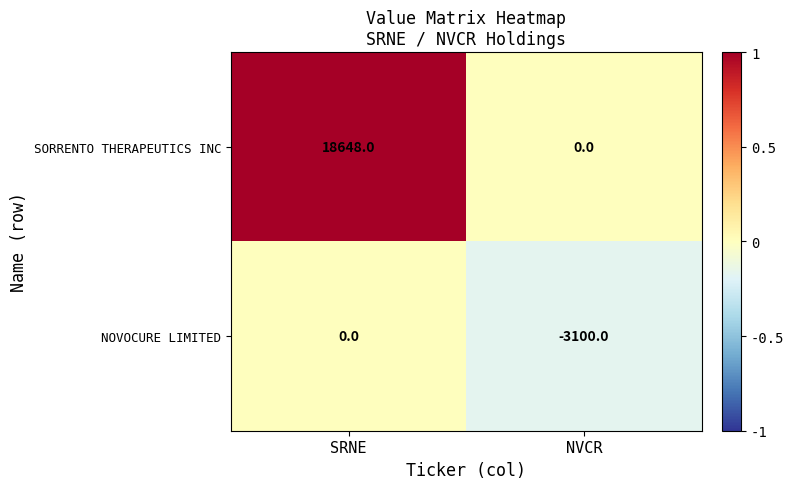

Is it true that SORRENTO THERAPEUTICS INC equals 0 at NVCR?

True